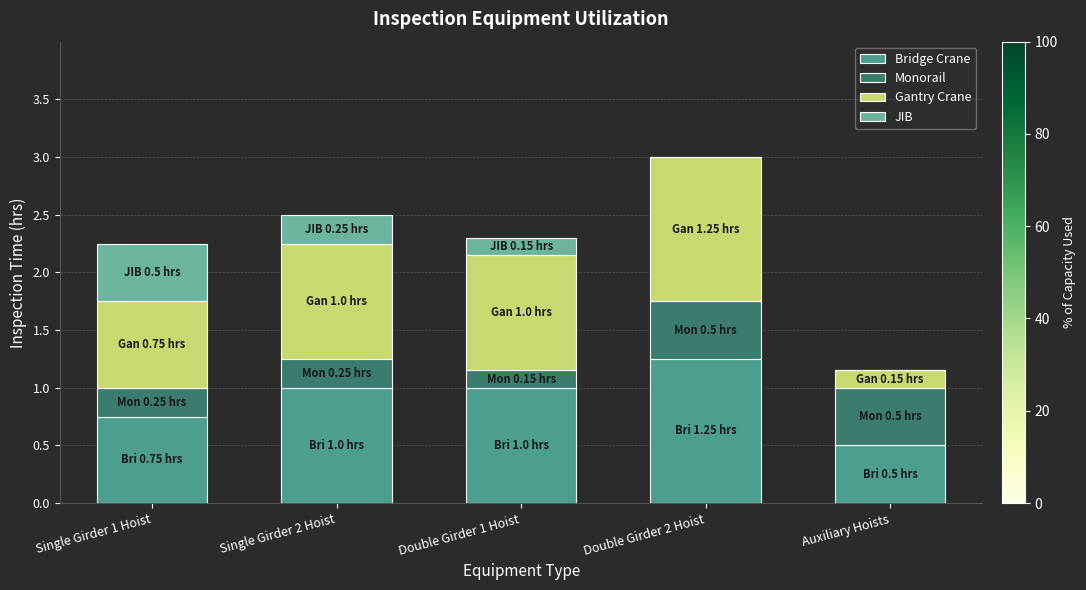

Is it true that Bridge Crane equals 0.7 at Single Girder 2 Hoist?

False